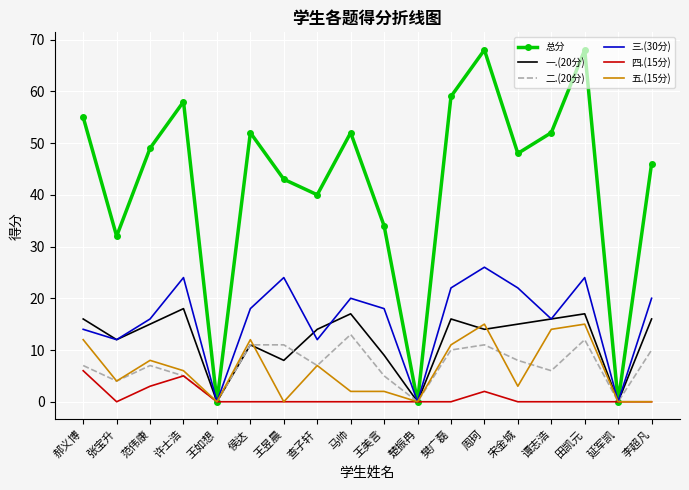

What is the total value across all series at 王昱晨?

86